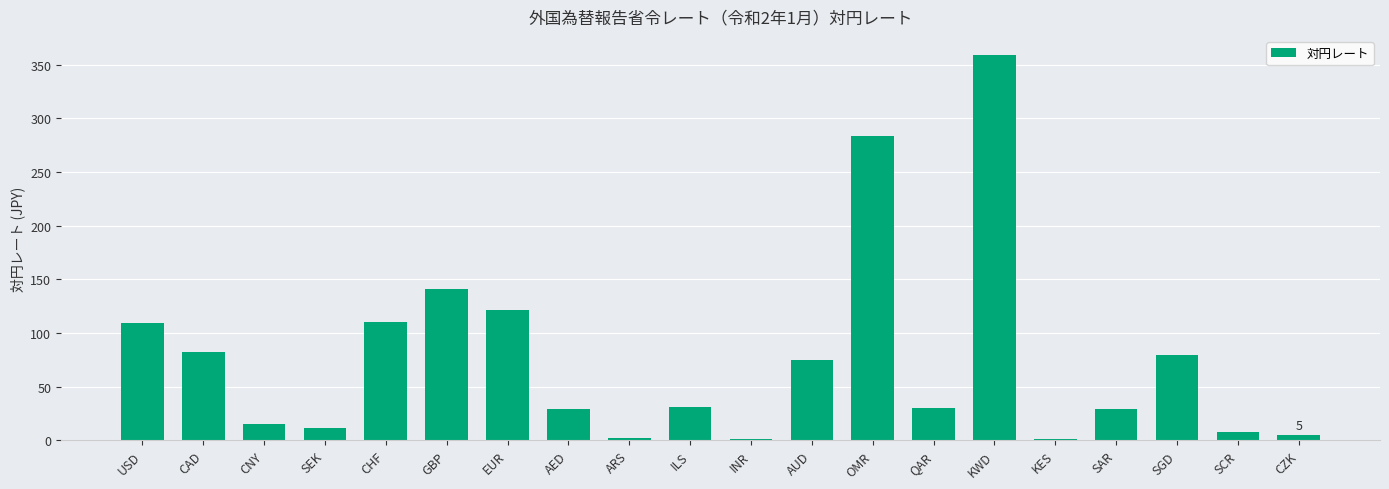

At which label is the value closest to 180?

GBP